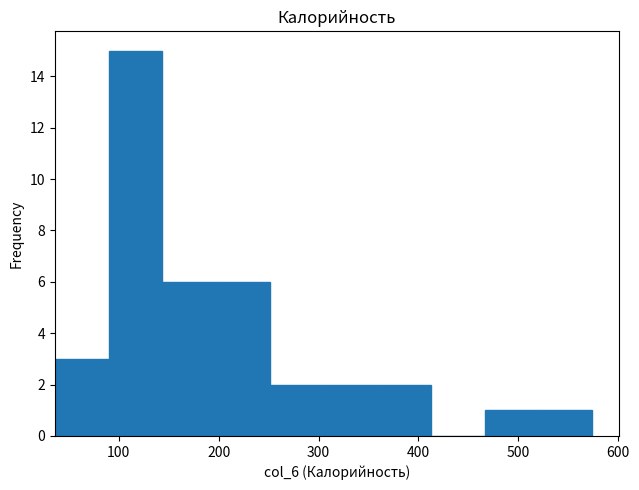

How tall is the bar that spans 360 to 410 on the x-axis? Neither the bar edges nor the heights are printed on the chart, so give them approximately, as read against the axes.

2